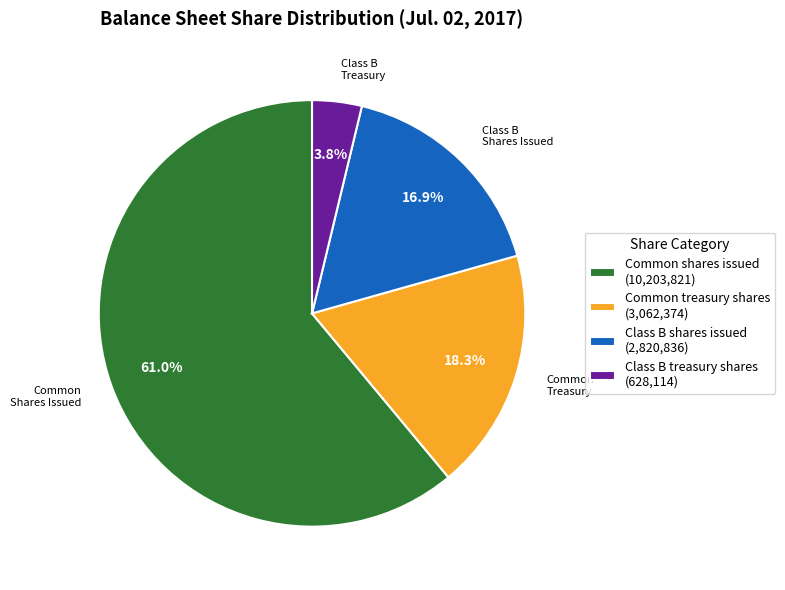

Which has a higher value, Class B treasury shares (628,114) or Common shares issued (10,203,821)?

Common shares issued (10,203,821)